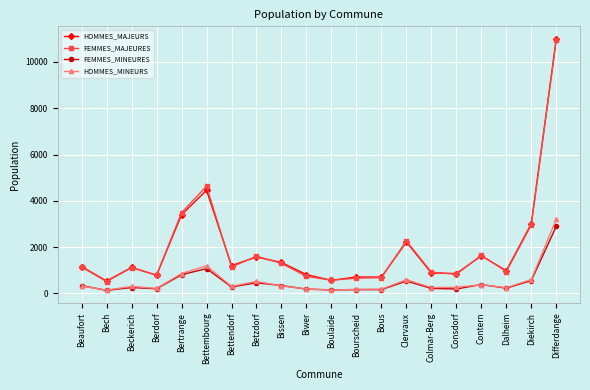

Is it true that HOMMES_MINEURS equals 854 at Bertrange?

True